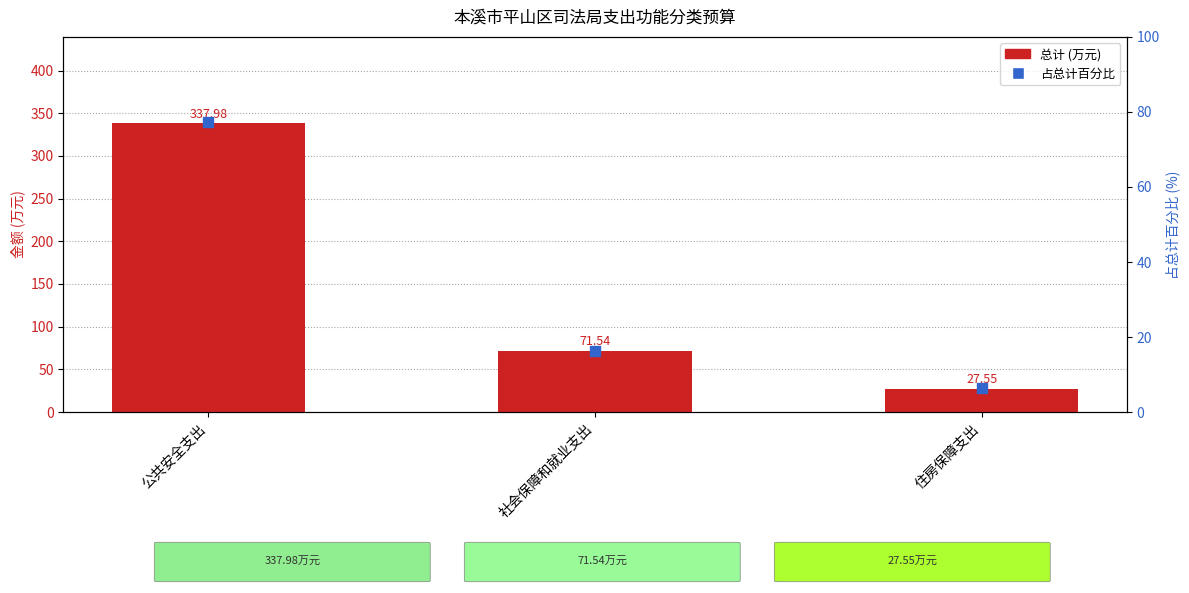

What is the total value across all series at 住房保障支出?

33.9